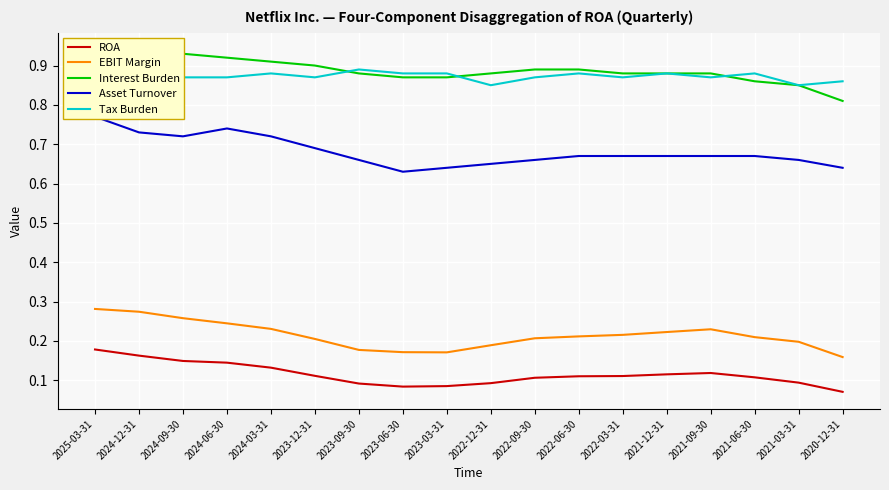

Is it true that ROA equals 0.1 at 2022-09-30?

False